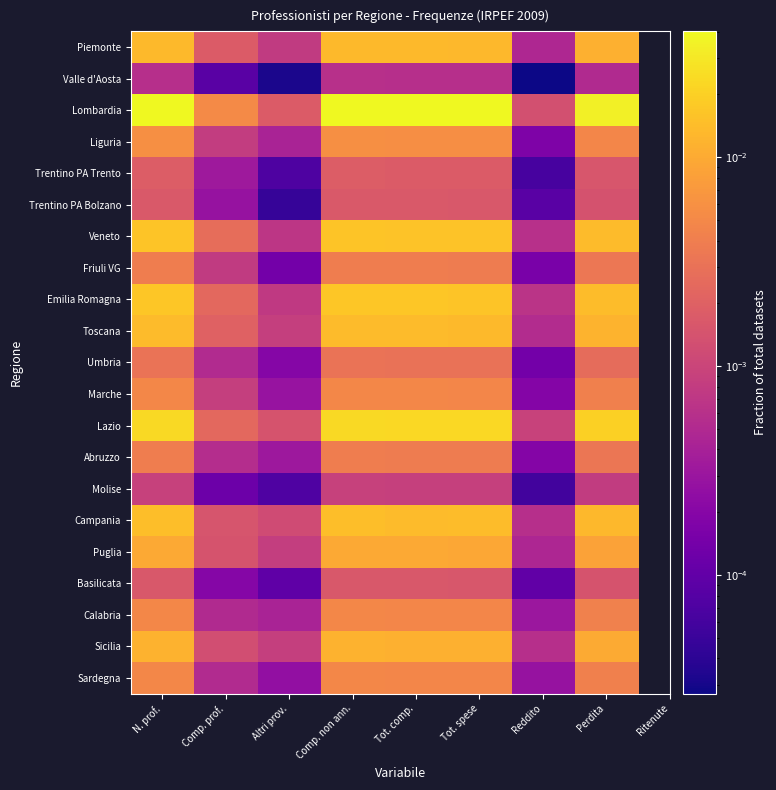

At which category is the sum across all series the highest?

Comp. non ann.